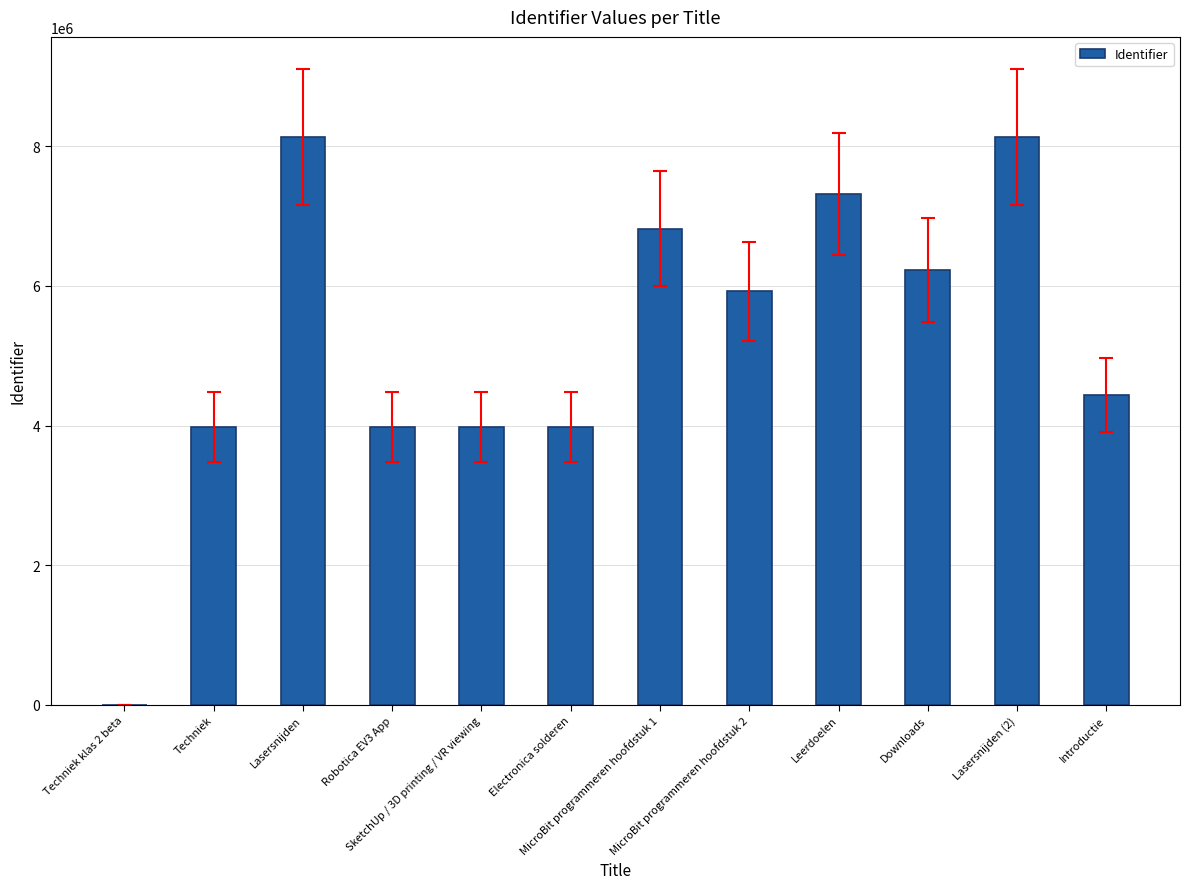

What is the greatest value displayed?

8138373